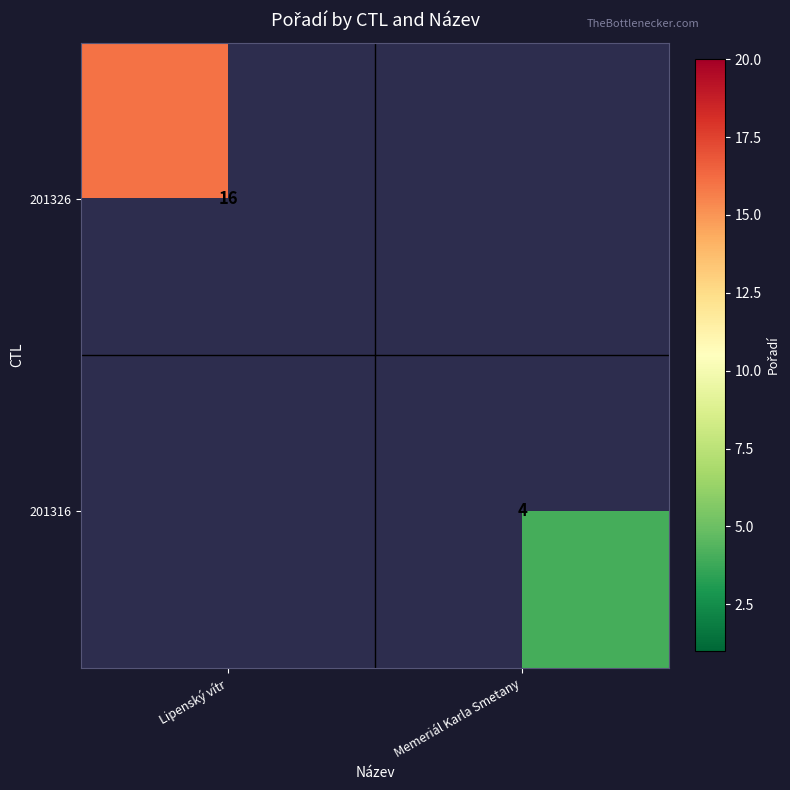

Is the value of 201316 at Memeriál Karla Smetany greater than the value of 201326 at Lipenský vítr?

No